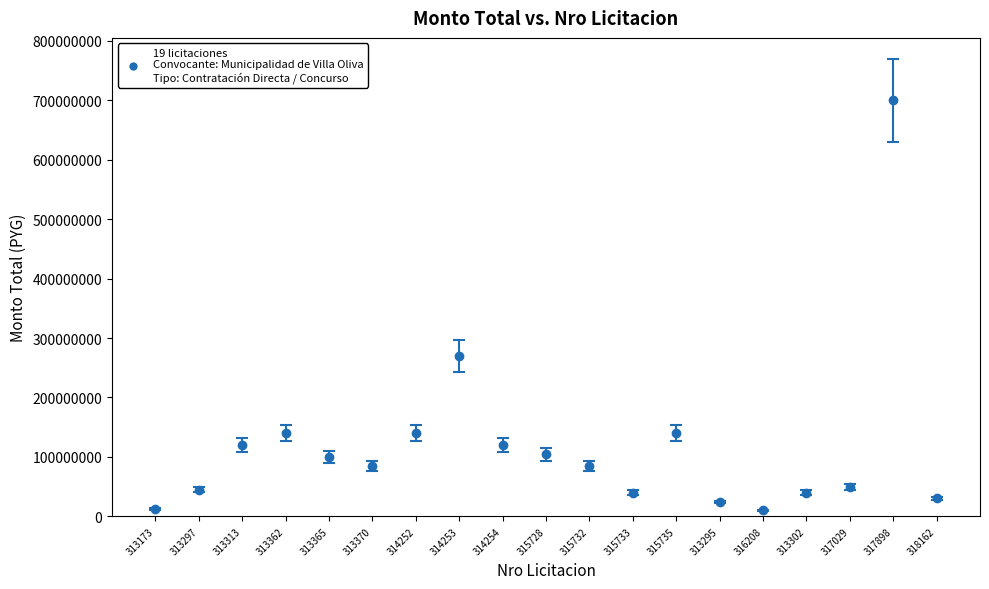

What is the value of the 13th point from the left?

140000000